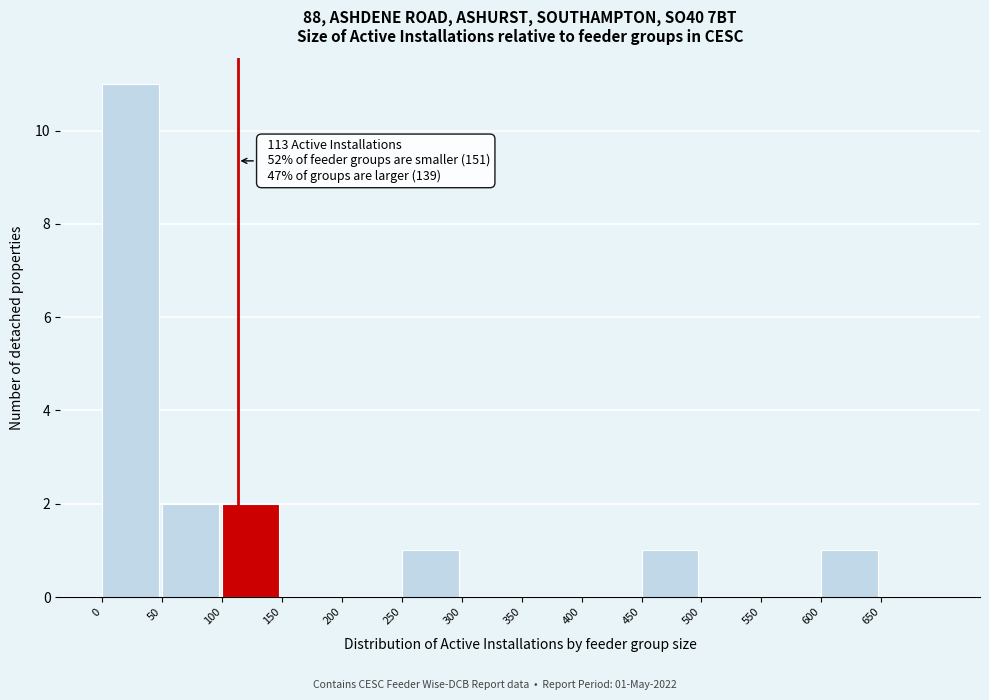

Which range on the x-axis has the tallest bar?

0 to 50